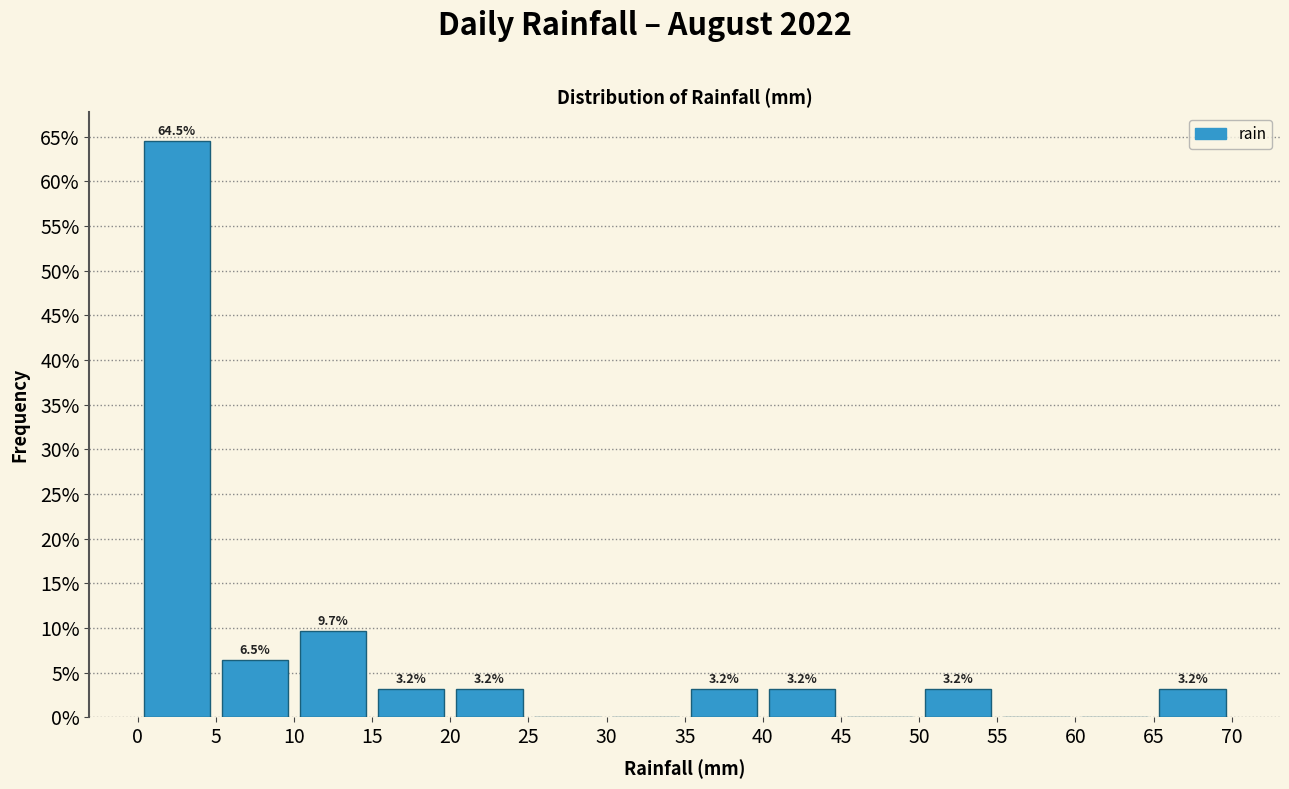

Which range on the x-axis has the tallest bar?

0 to 5